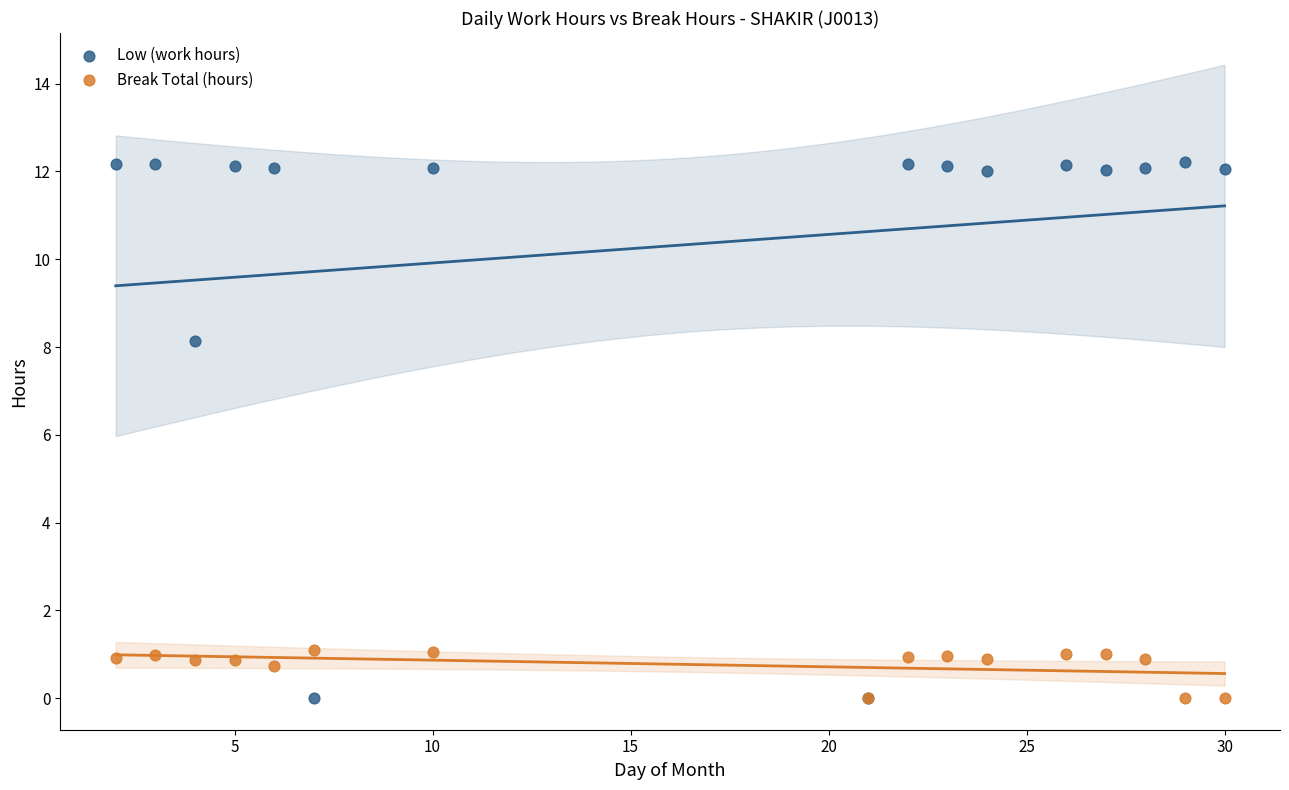

Which series has the widest spread of Y values?

Low (work hours)